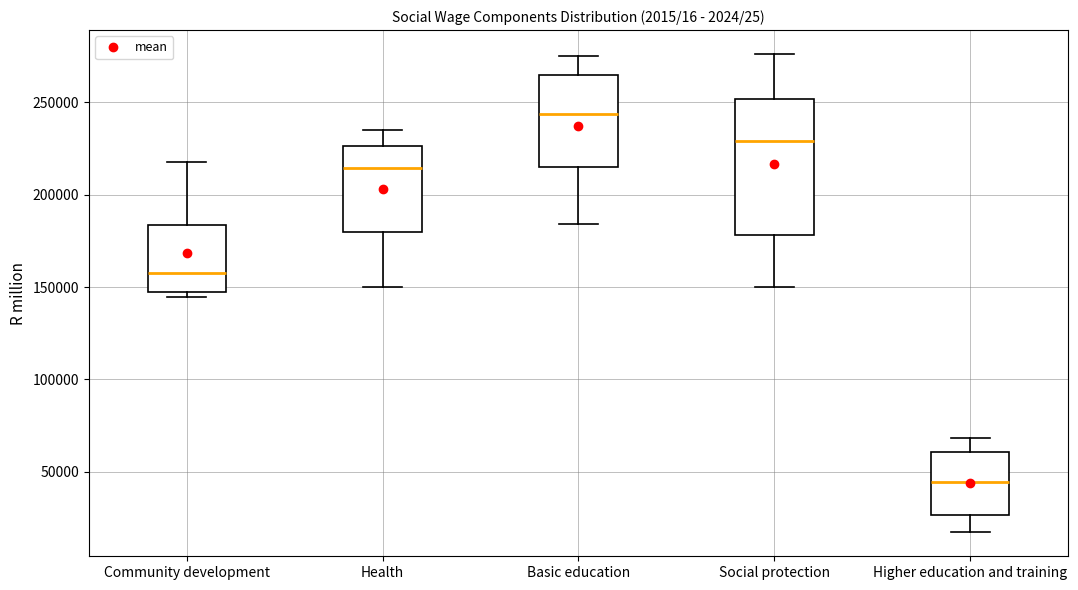

Where does the upper whisker of the box for Health end on the y-axis? The values are not printed on the chart, so give them approximately, as read against the axis.

235000